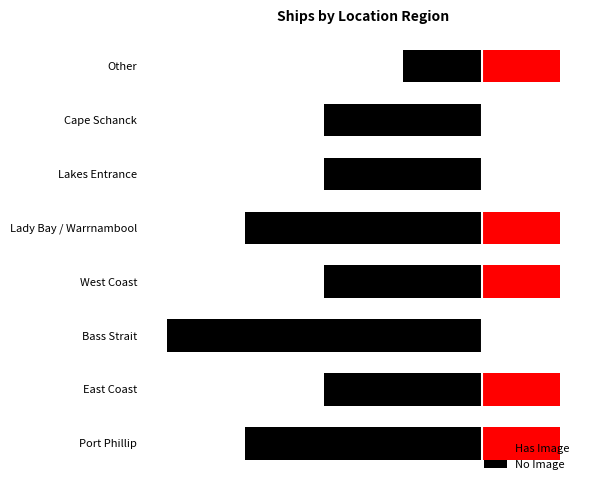

How many categories are shown in the chart?

8